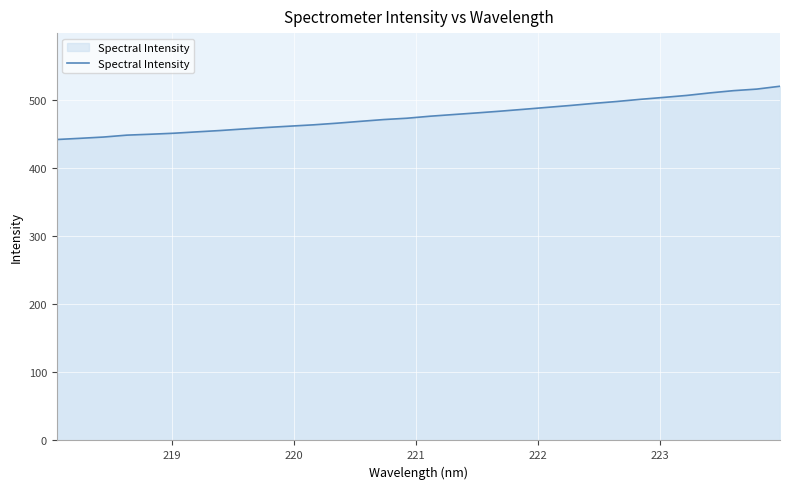

What is the smallest value displayed?

441.6